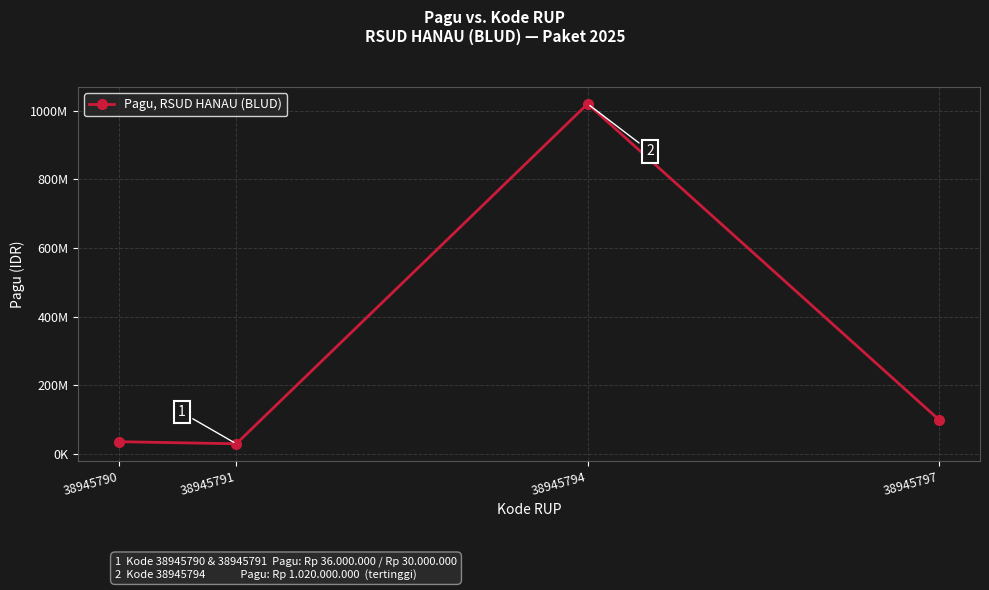

True or false: the data has more than 2 interior local peaks.

False